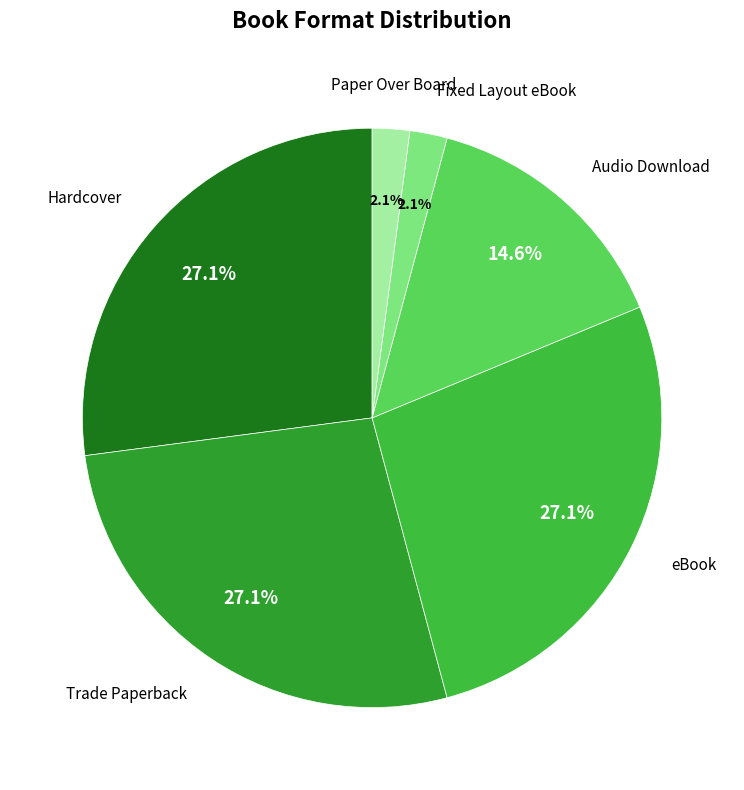

How many segments does this pie chart have?

6